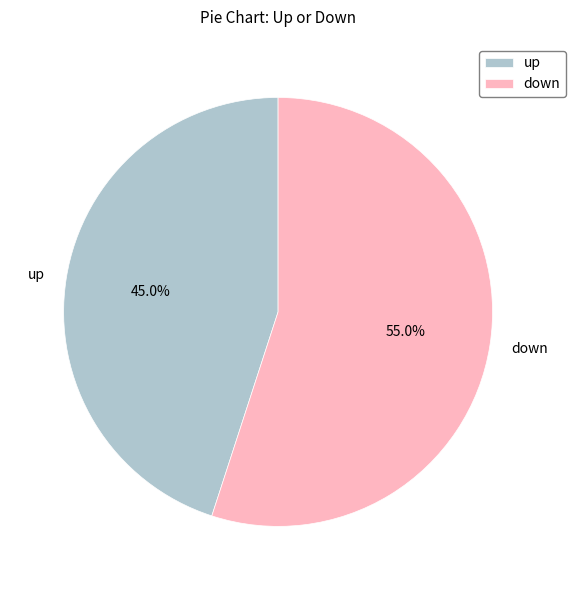

Is there any slice that represents more than half of the pie?

Yes